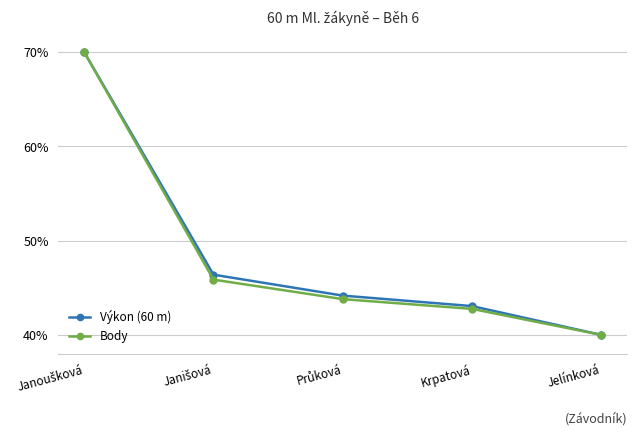

What is the label of the 1st point from the right?

Jelínková